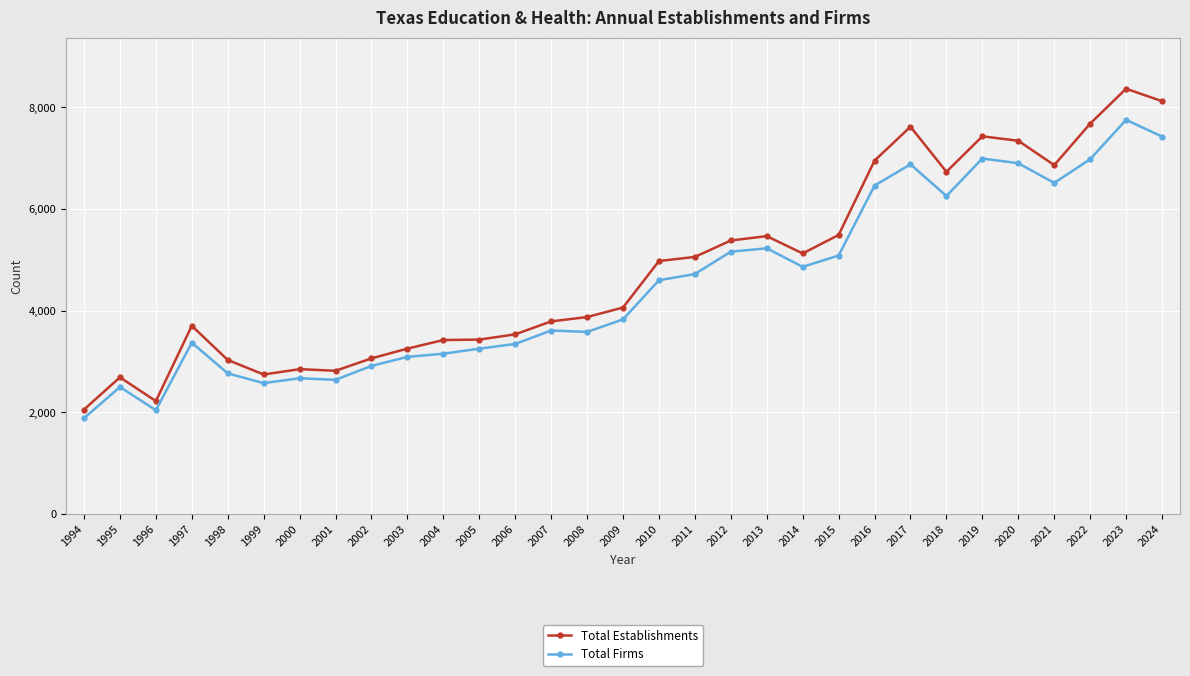

What is the maximum value shown in the chart?

8369